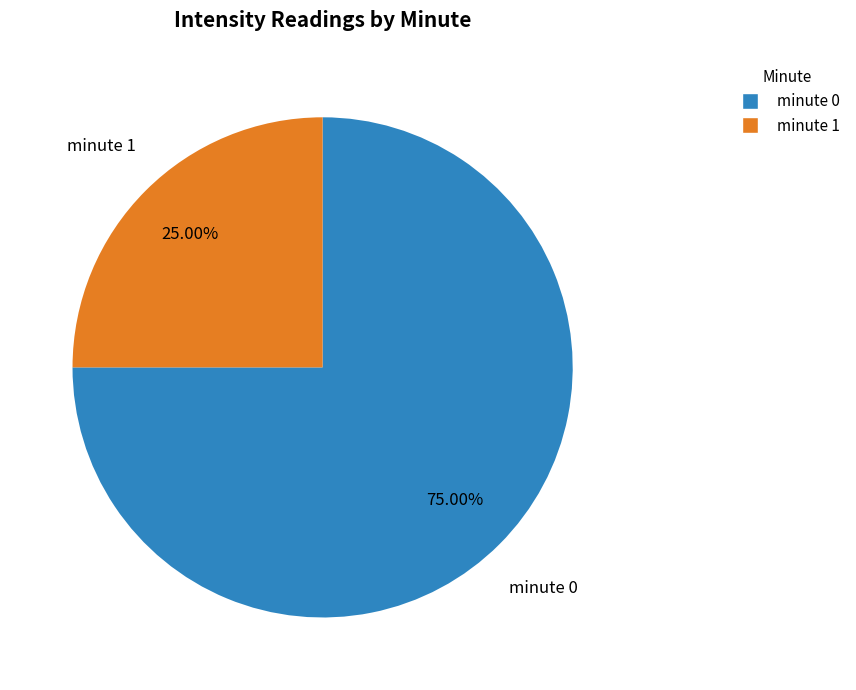

Which has a higher value, minute 1 or minute 0?

minute 0